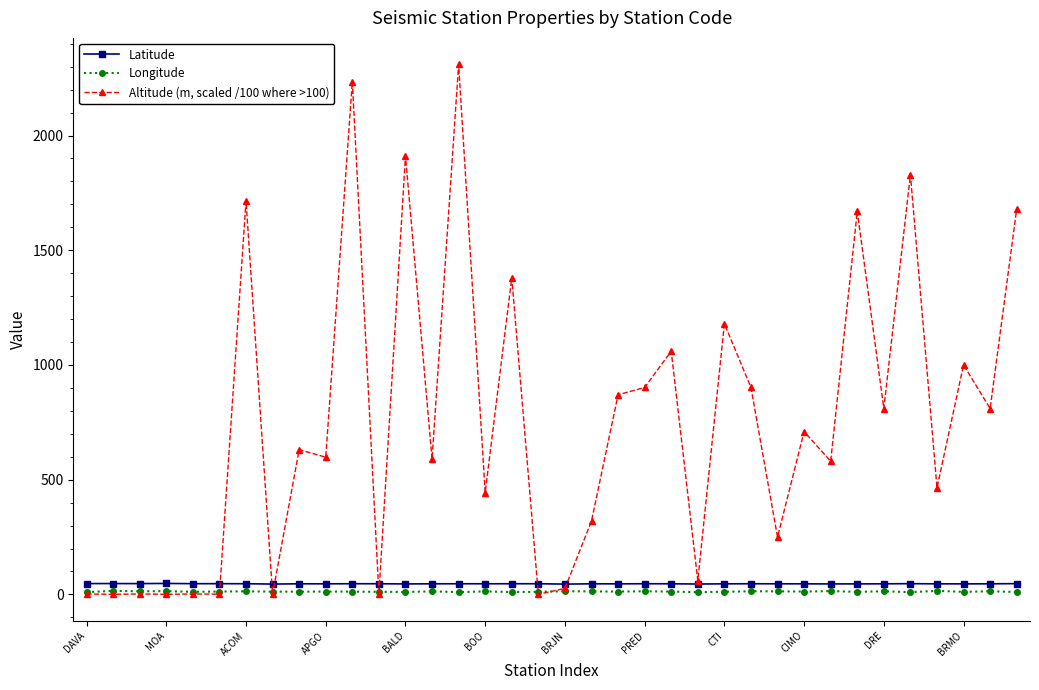

True or false: Latitude and Longitude cross at least once.

False